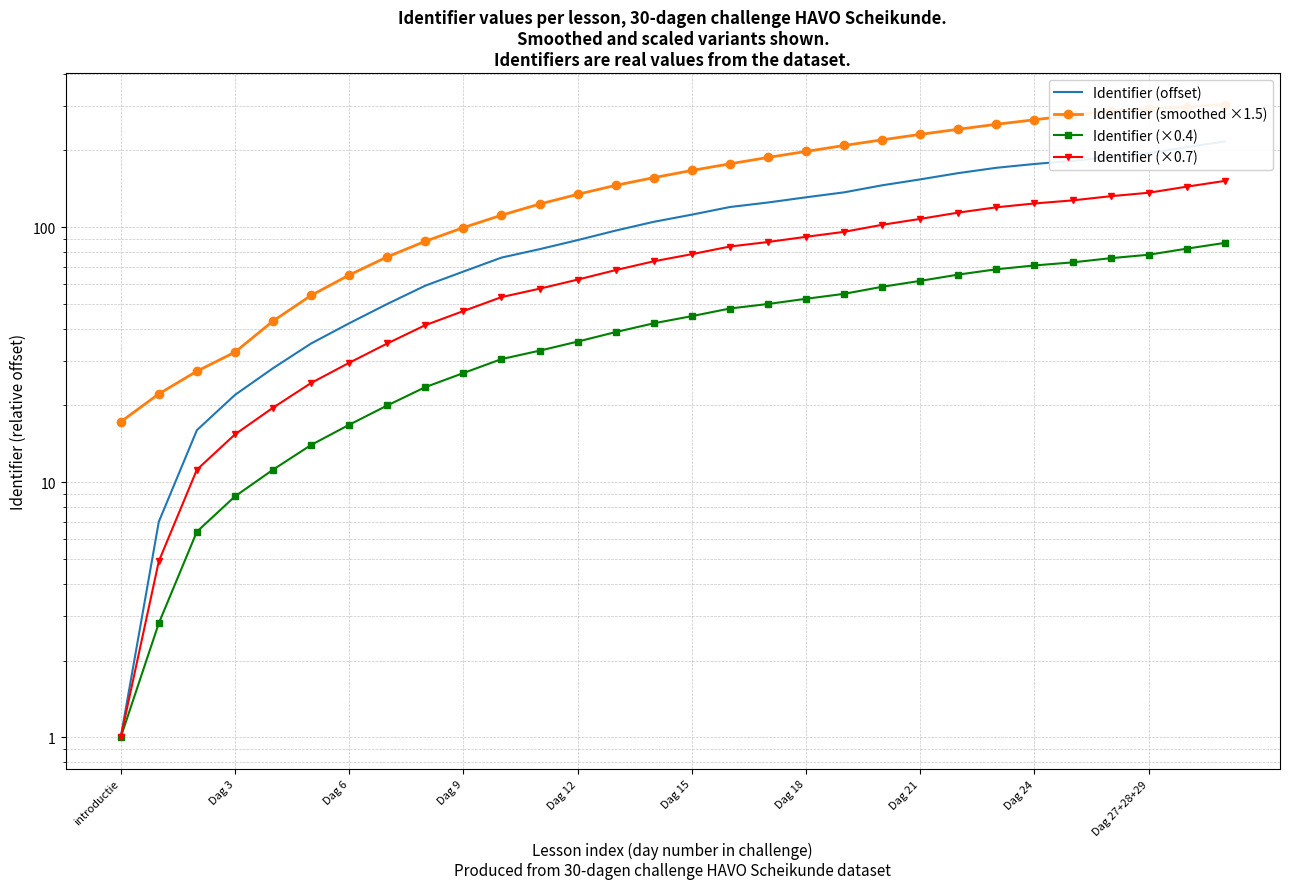

What is the total value across all series at 25?

657.1